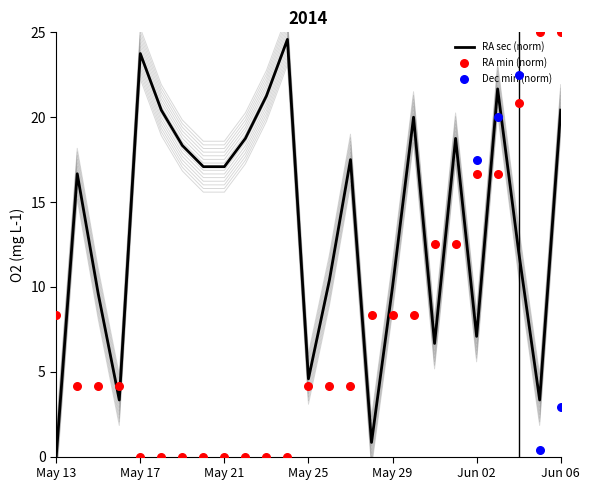

Which series contains the highest Y value?

RA min